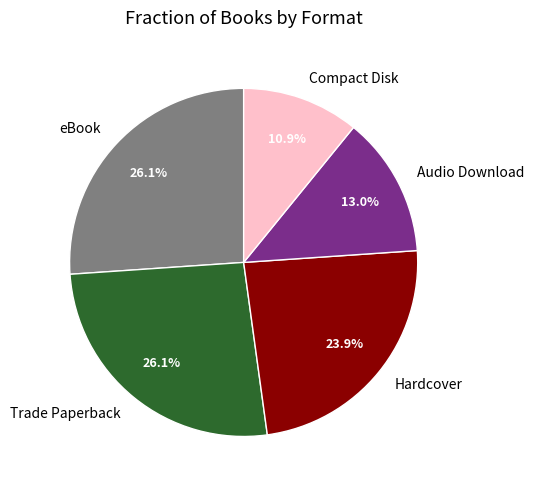

Which category has the smallest portion of the pie?

Compact Disk